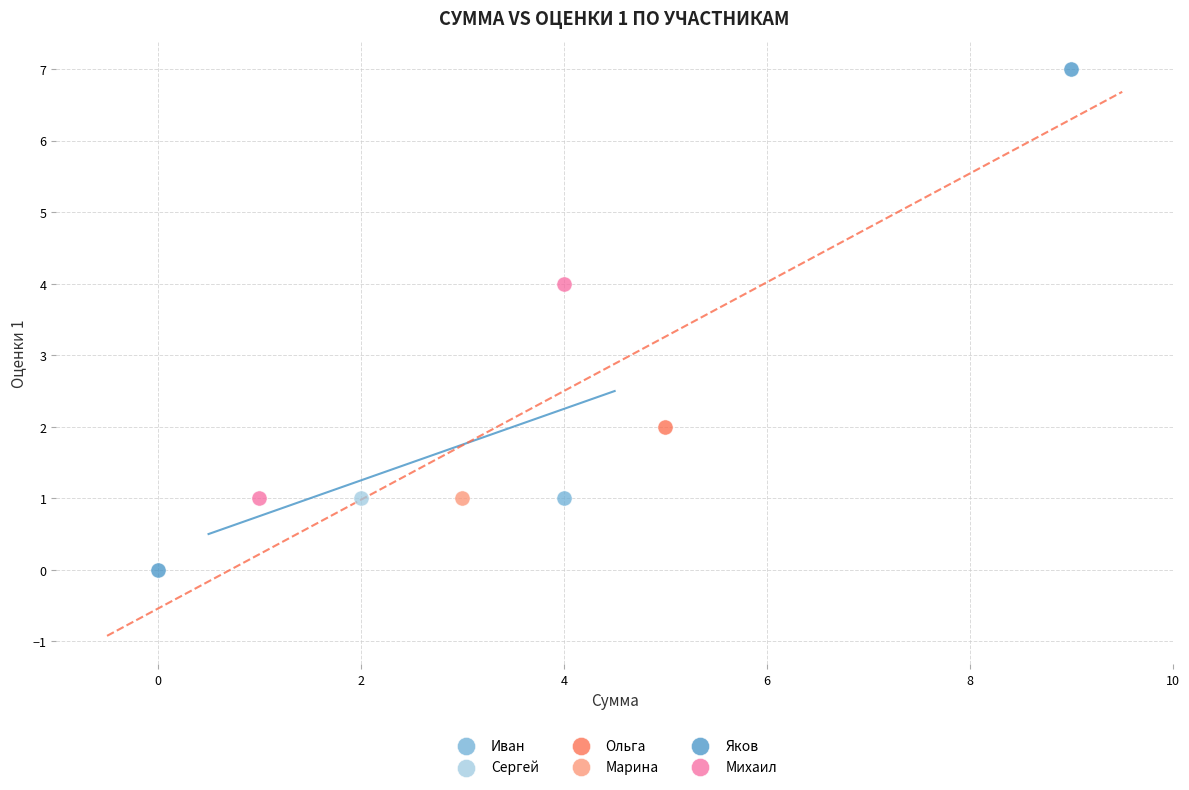

What are all the series names shown in the legend?

Иван, Сергей, Ольга, Марина, Яков, Михаил